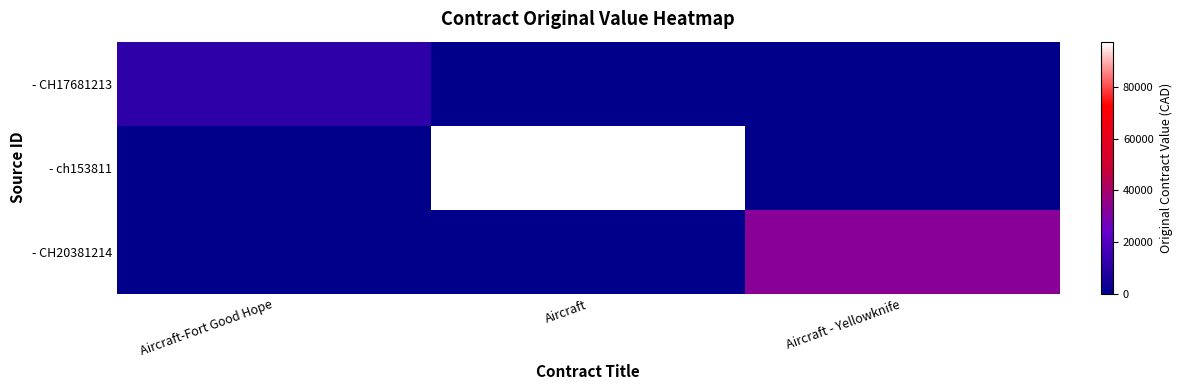

List the series in order of their overall mean, lowest first.

- CH17681213, - CH20381214, - ch153811